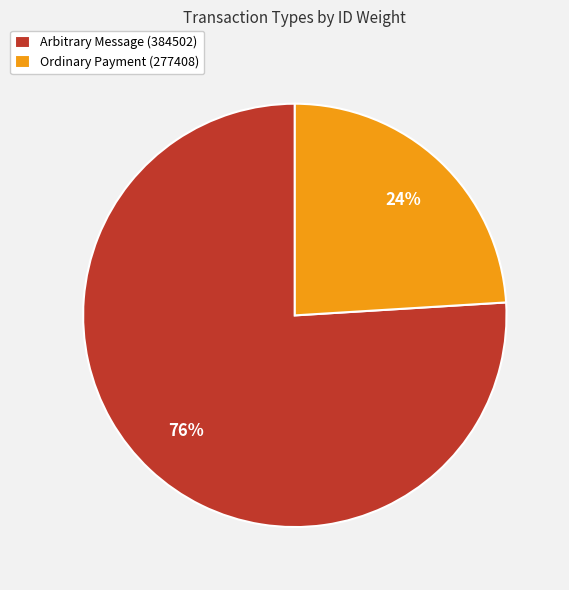

True or false: Arbitrary Message (384502) accounts for 82% of the total.

False